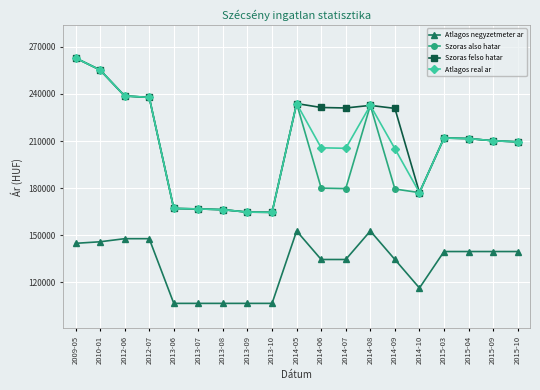

What is the spread (max minus min) of values at 2015-04?

72031